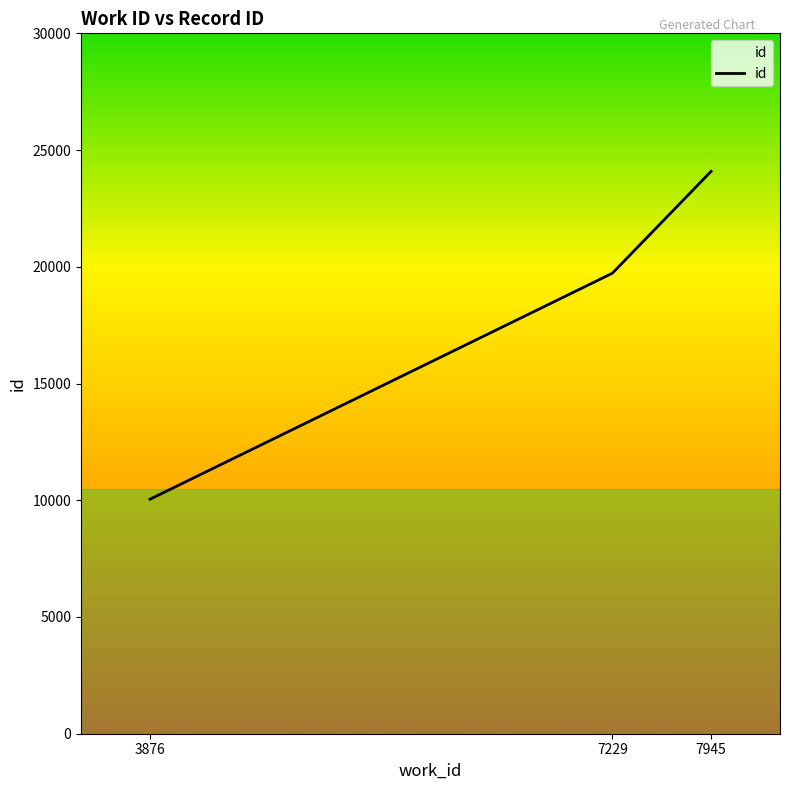

Is it true that the value at 7945 is 9819?

False